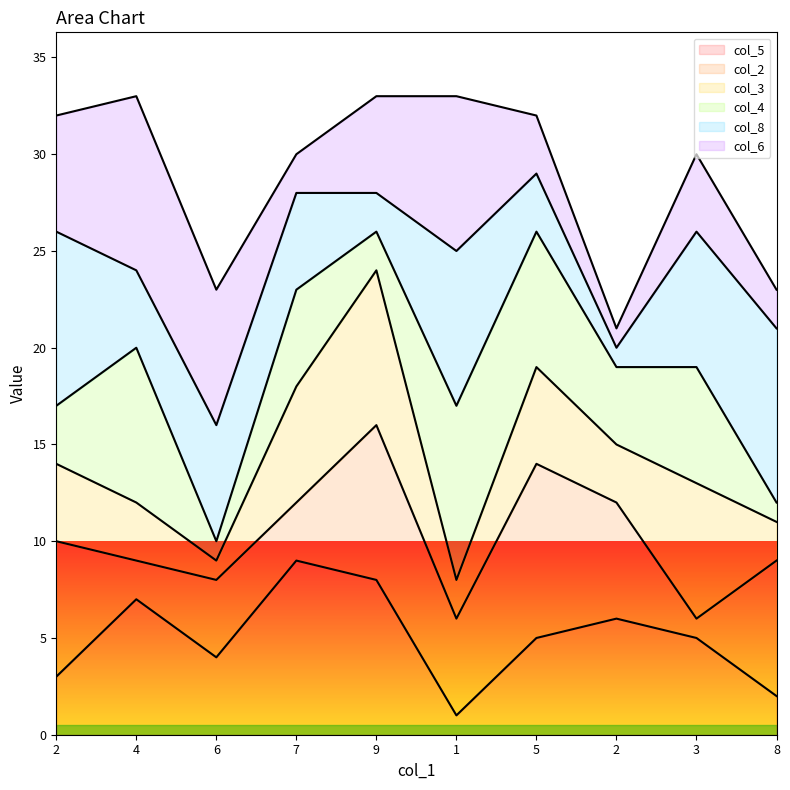

What is the minimum value shown in the chart?

1